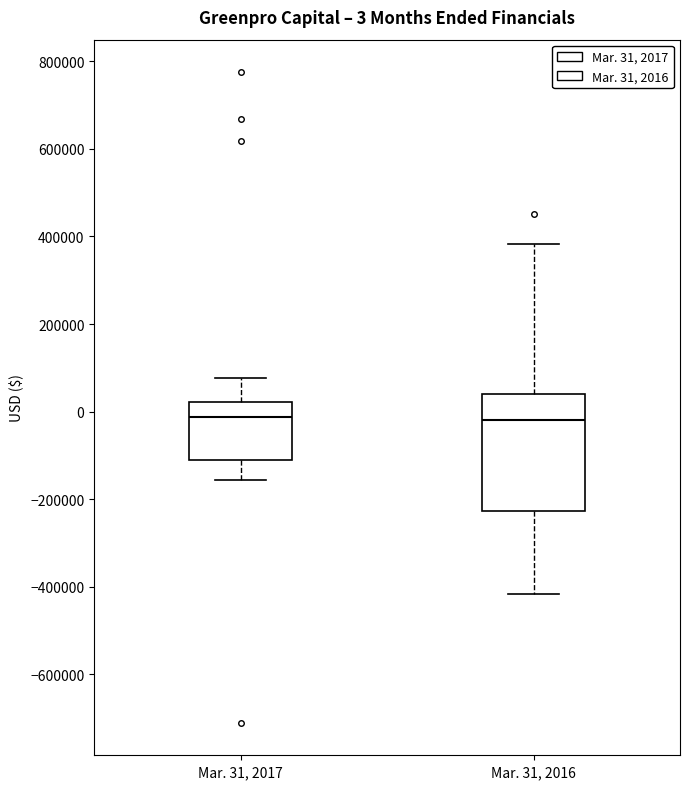

Comparing the boxes themselves (not the whiskers), which one is the tallest?

Mar. 31, 2016